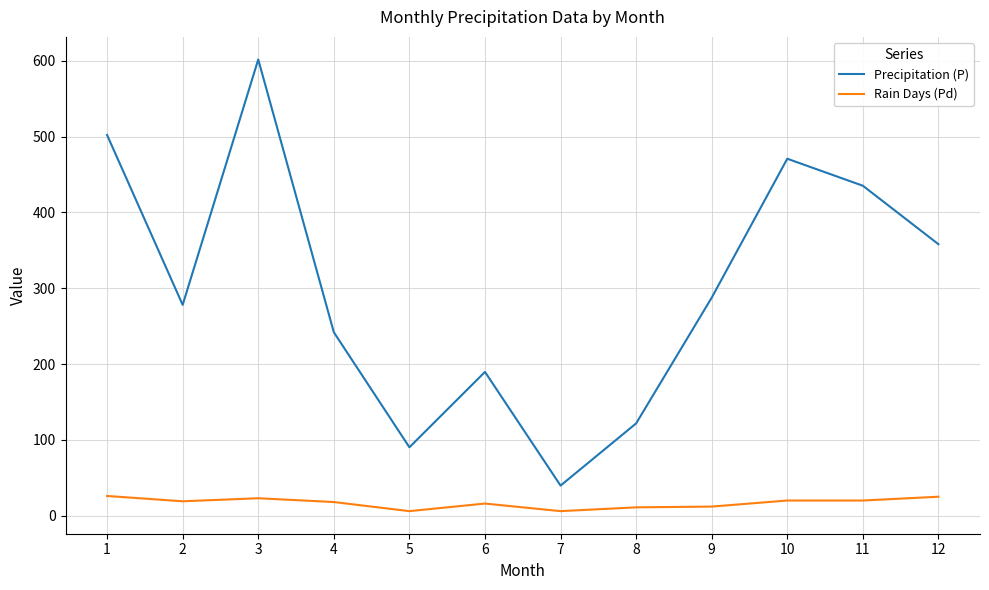

Where does the Rain Days (Pd) series first go above 19?

1